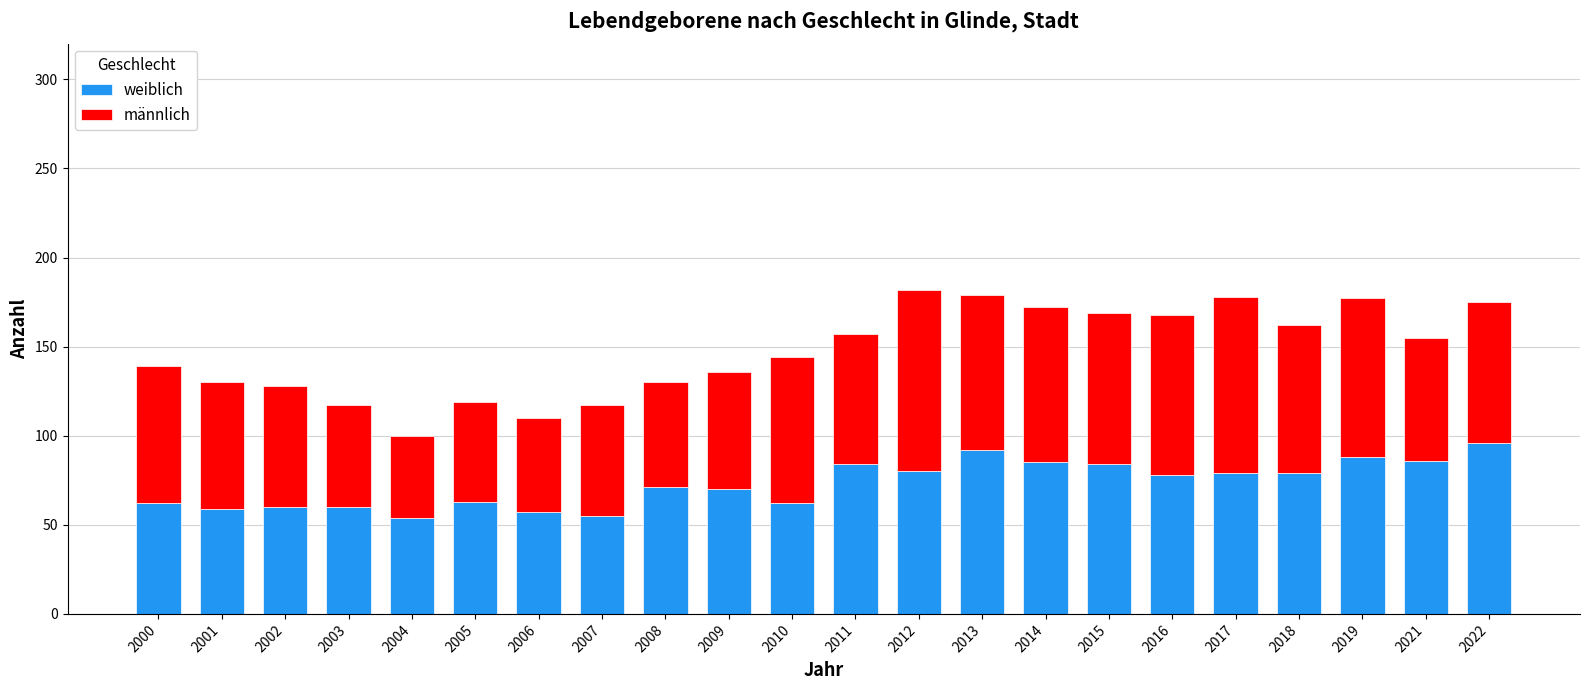

How many distinct data groups are displayed?

2